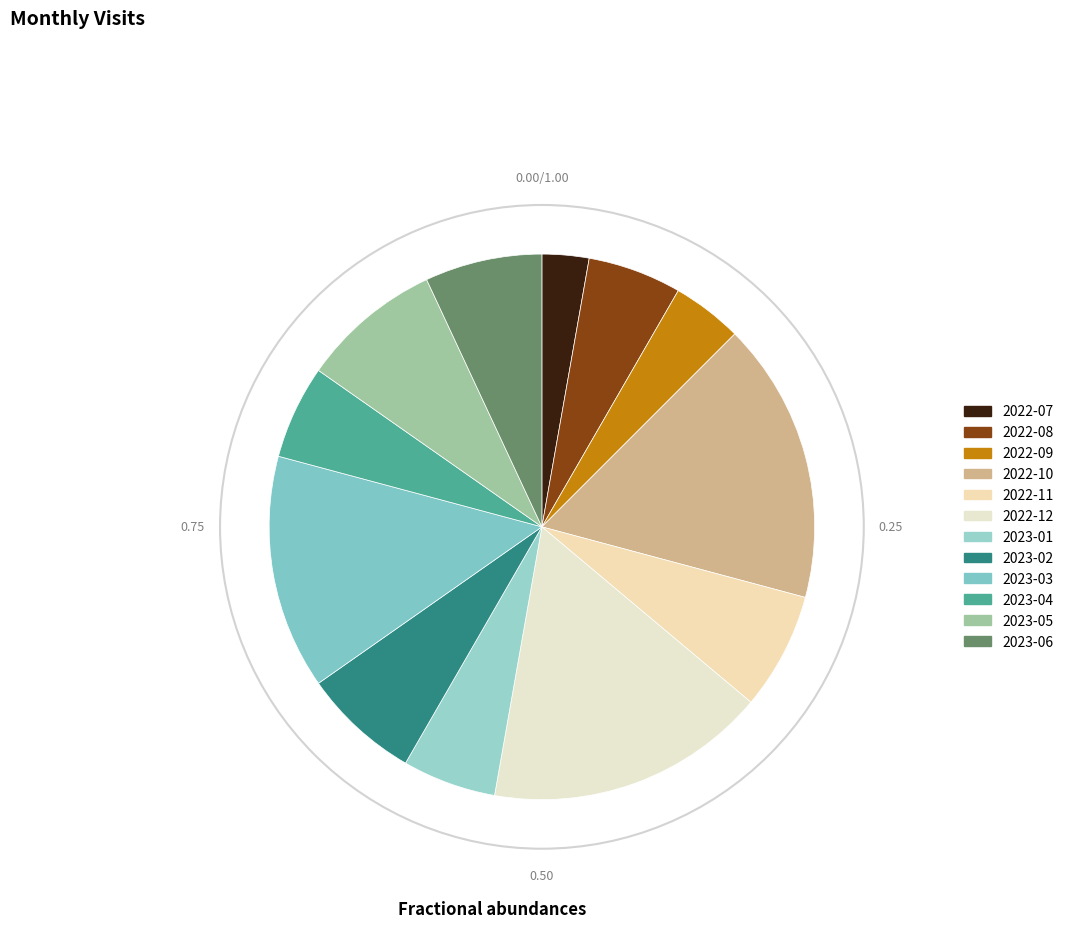

How many slices are in this pie chart?

12